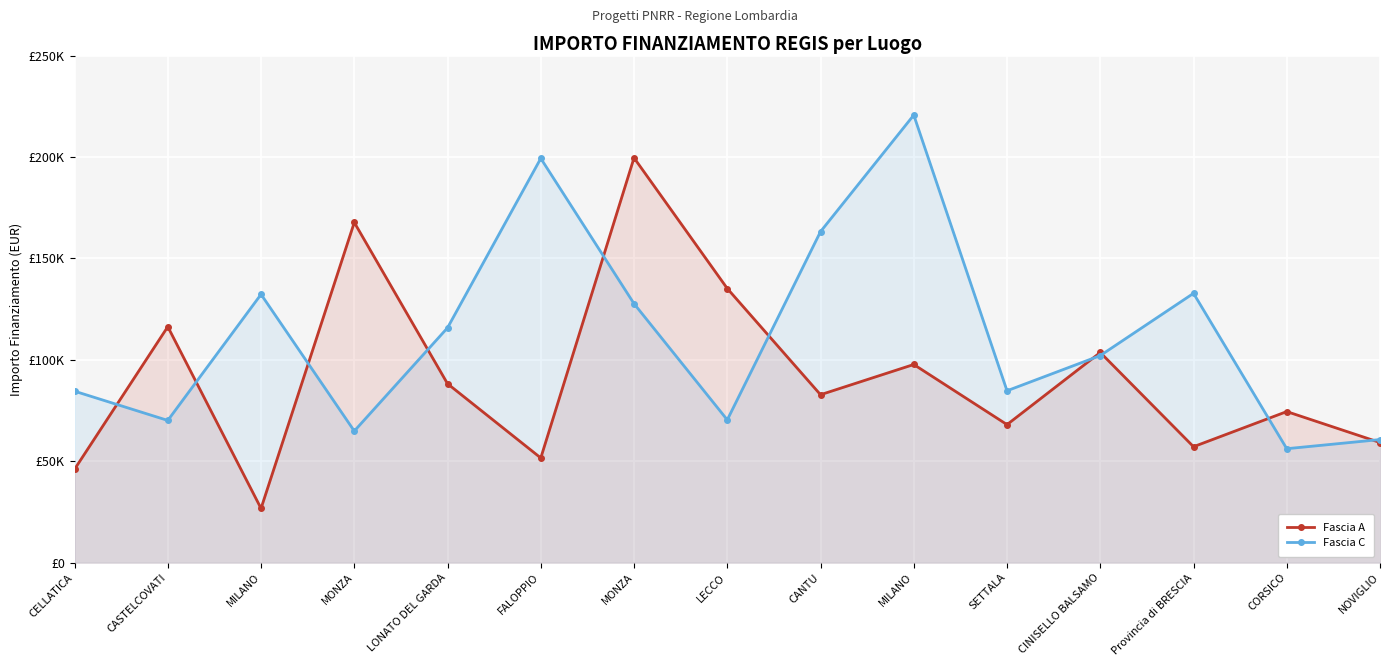

What is the average value of the Fascia A series?

91628.6